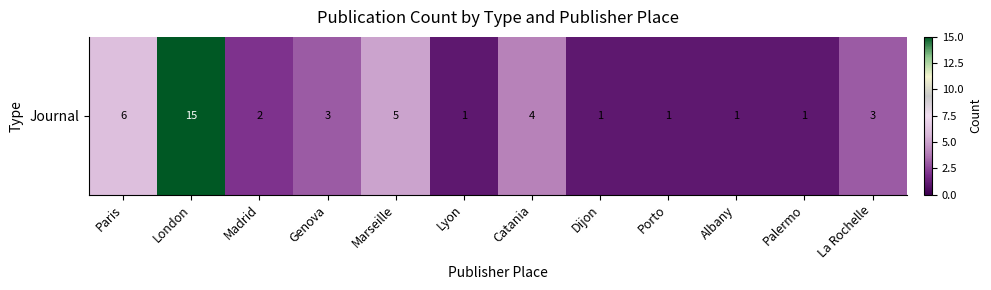

Approximately how many times larger is the value at Catania compared to Genova?

1.3